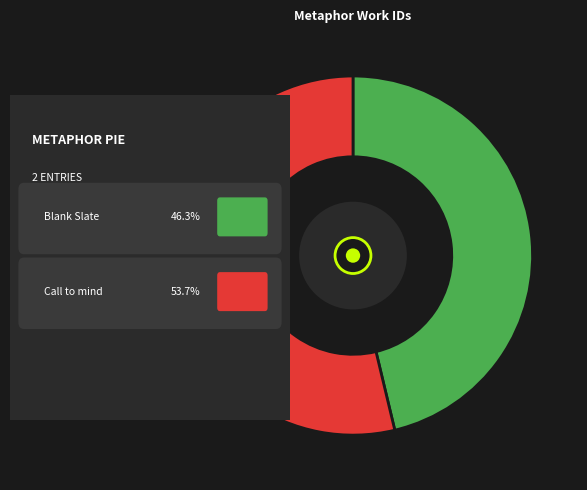

Does any single category account for the majority?

Yes